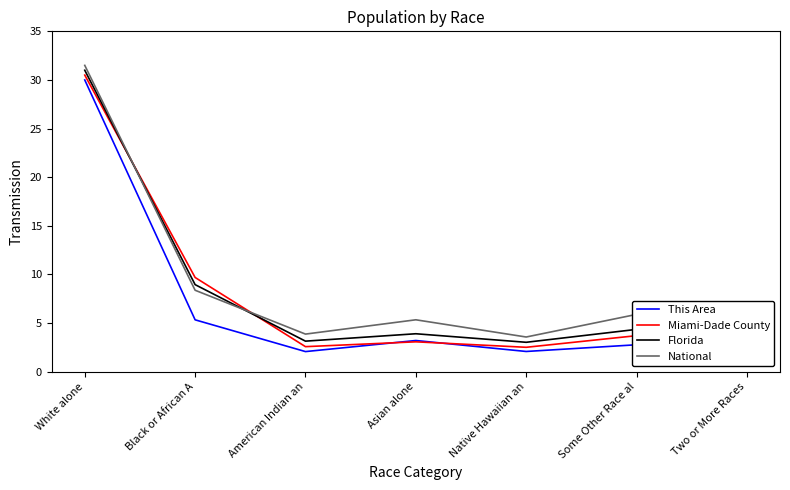

How many categories are shown in the chart?

7